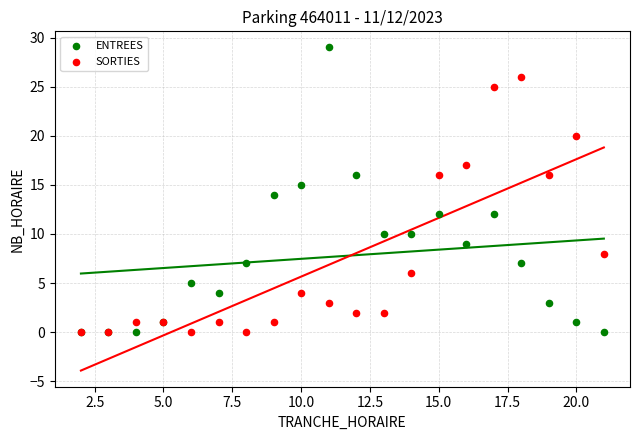

What are all the series names shown in the legend?

ENTREES, SORTIES